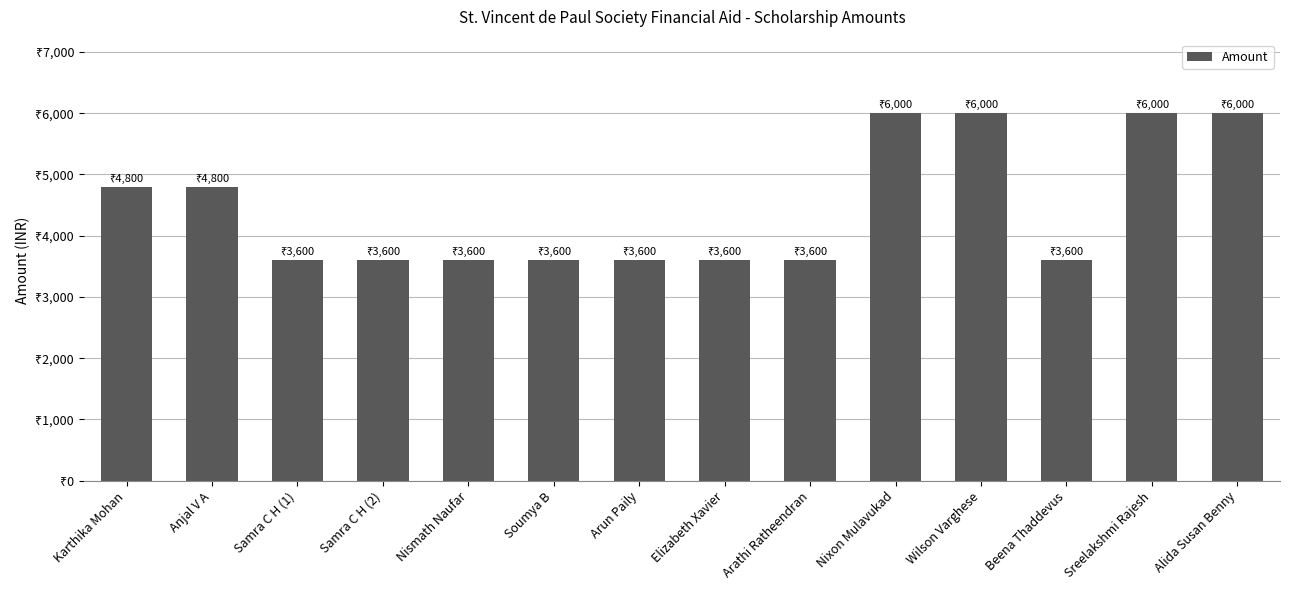

Does the chart contain any negative values?

No